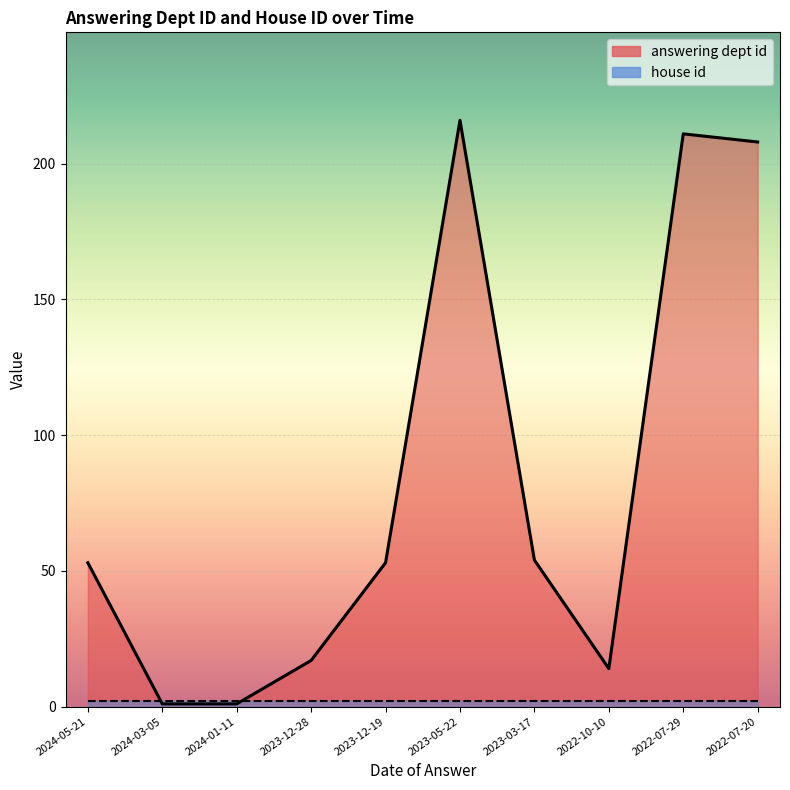

What is the average value?

83